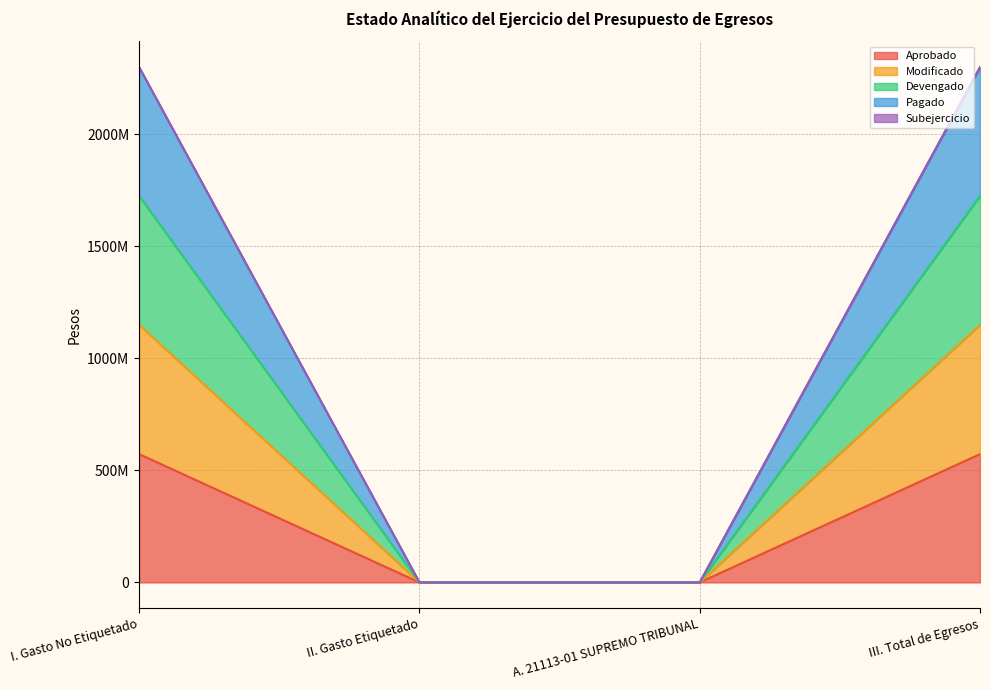

At which label does Subejercicio reach its peak?

I. Gasto No Etiquetado